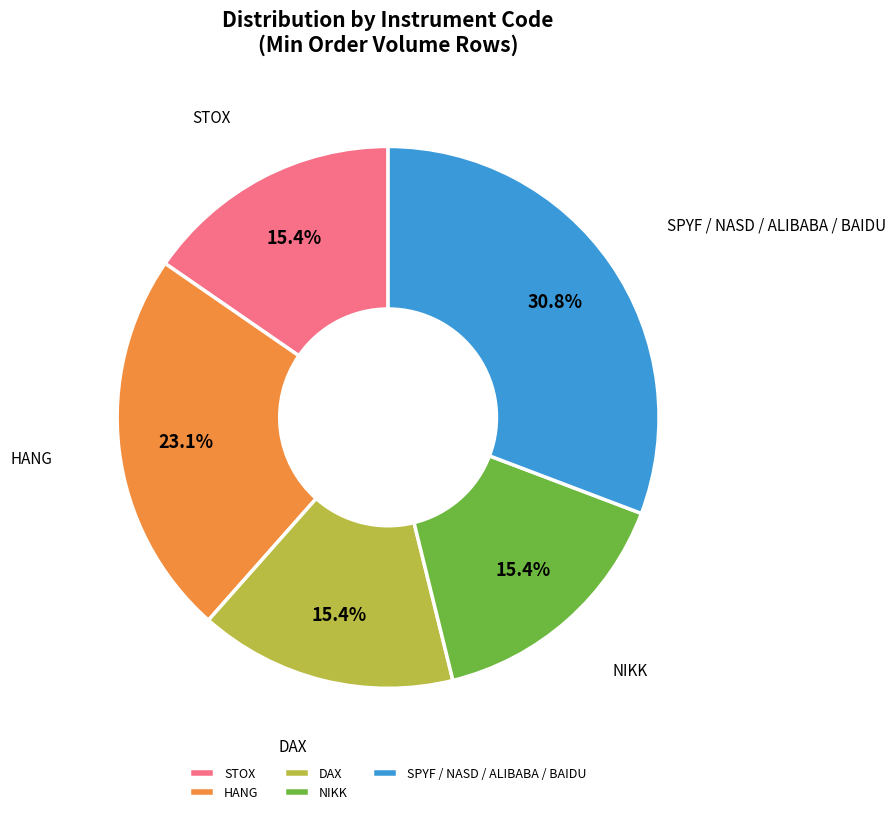

What portion of the pie excludes STOX?

84.6%